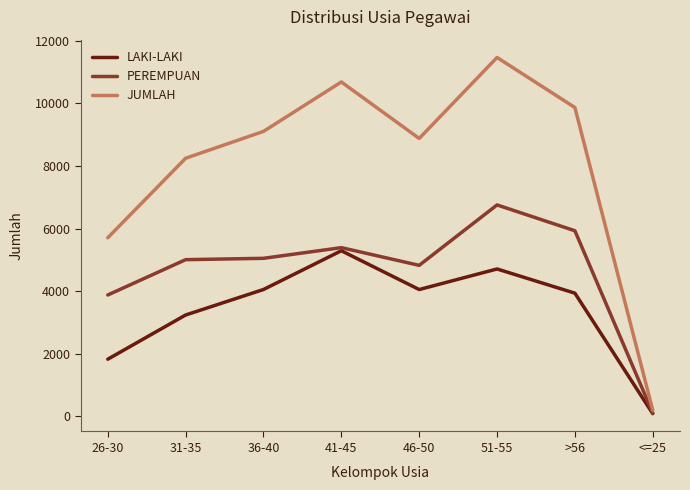

True or false: JUMLAH and LAKI-LAKI intersect in this chart.

False